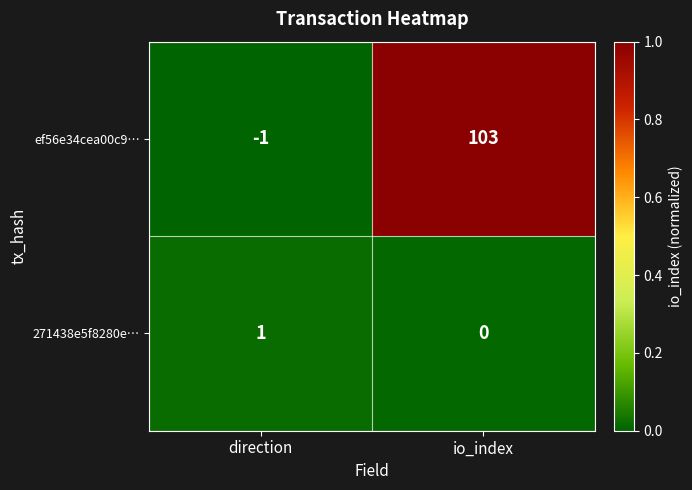

Which category has the highest value in the 271438e5f8280e… series?

direction